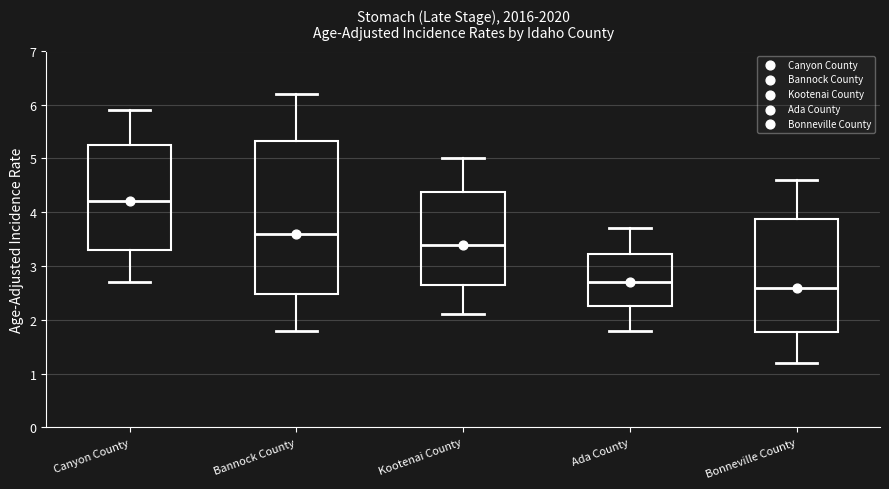

Reading left to right, transcribe this box plot: for each box, give where its median line is, the range the box spans, and where its two whiskers end, as read against the y-axis. The values are not printed on the chart, so give them approximately, as read against the axis.

Canyon County: median 4.2, box 3.3 to 5.3, whiskers 2.7 to 5.9
Bannock County: median 3.6, box 2.5 to 5.3, whiskers 1.8 to 6.2
Kootenai County: median 3.4, box 2.7 to 4.4, whiskers 2.1 to 5.0
Ada County: median 2.7, box 2.3 to 3.2, whiskers 1.8 to 3.7
Bonneville County: median 2.6, box 1.8 to 3.9, whiskers 1.2 to 4.6